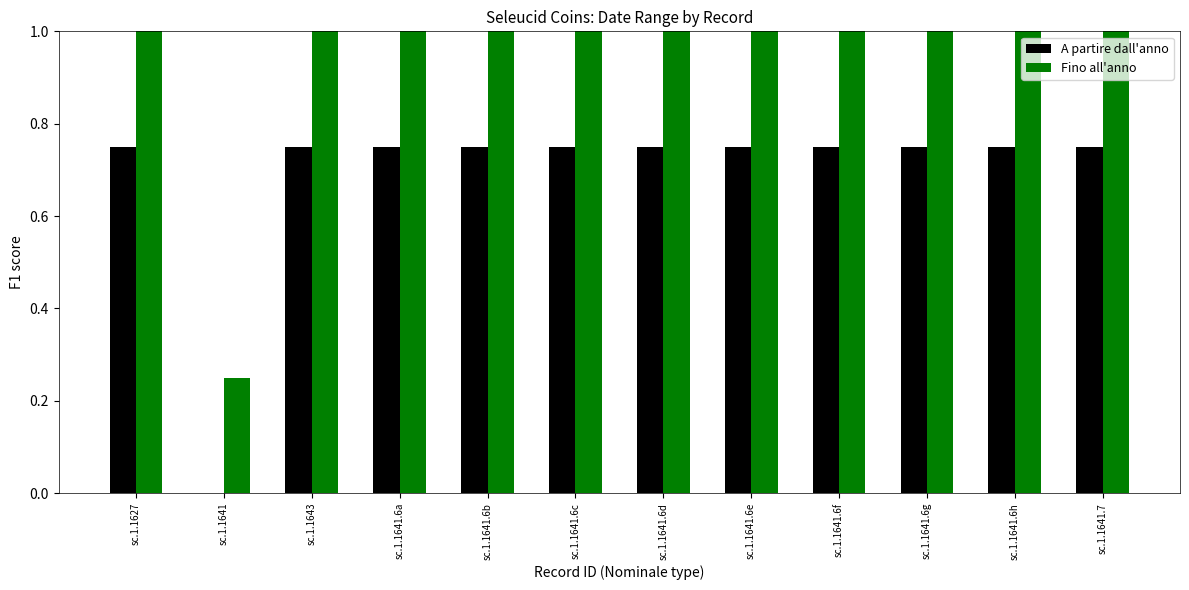

Is the value of Fino all'anno at sc.1.1641.6g greater than the value of A partire dall'anno at sc.1.1641.6b?

Yes